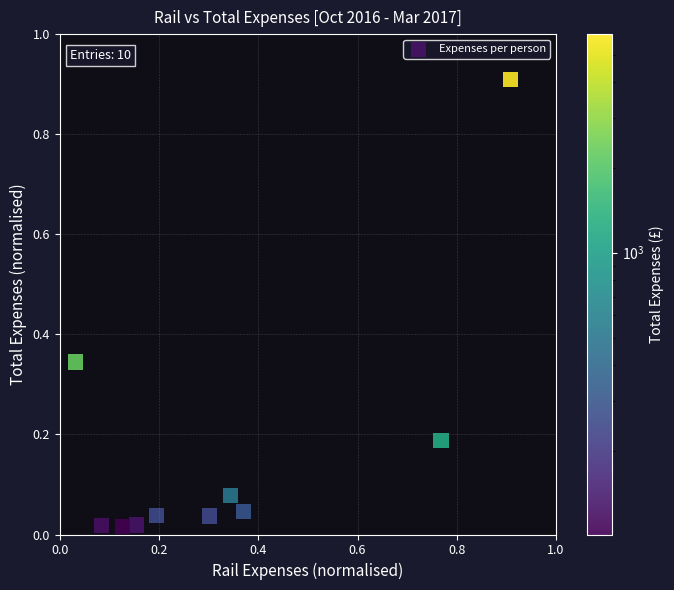

What is the range of X values (max minus min)?

0.9